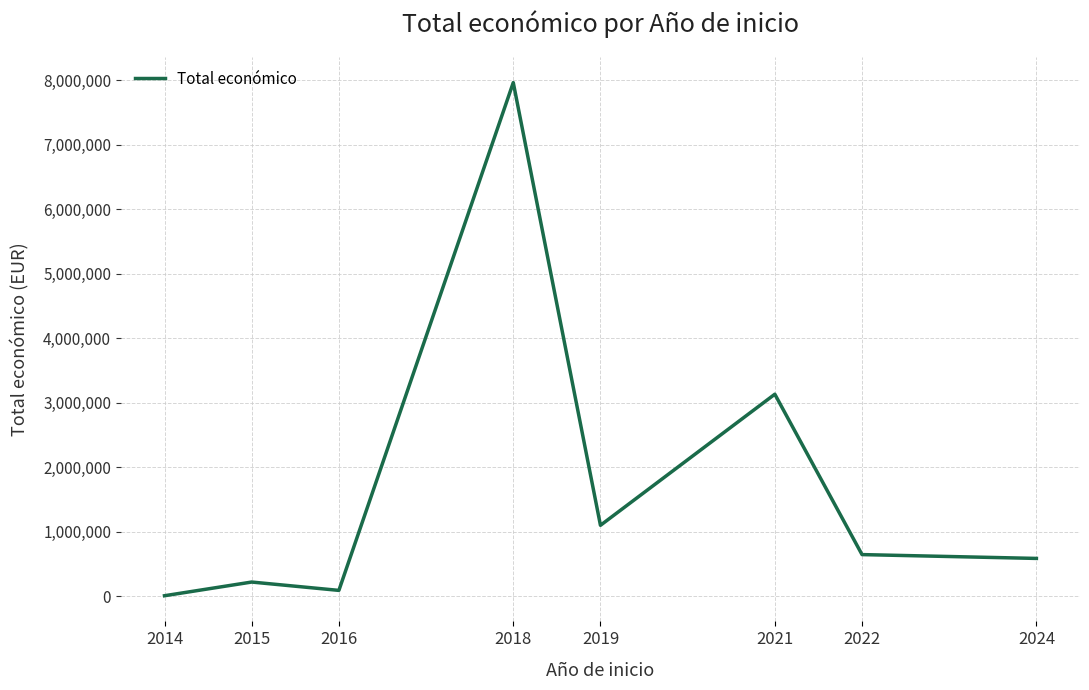

What is the ratio of the value at 2019 to the value at 2024?

1.9